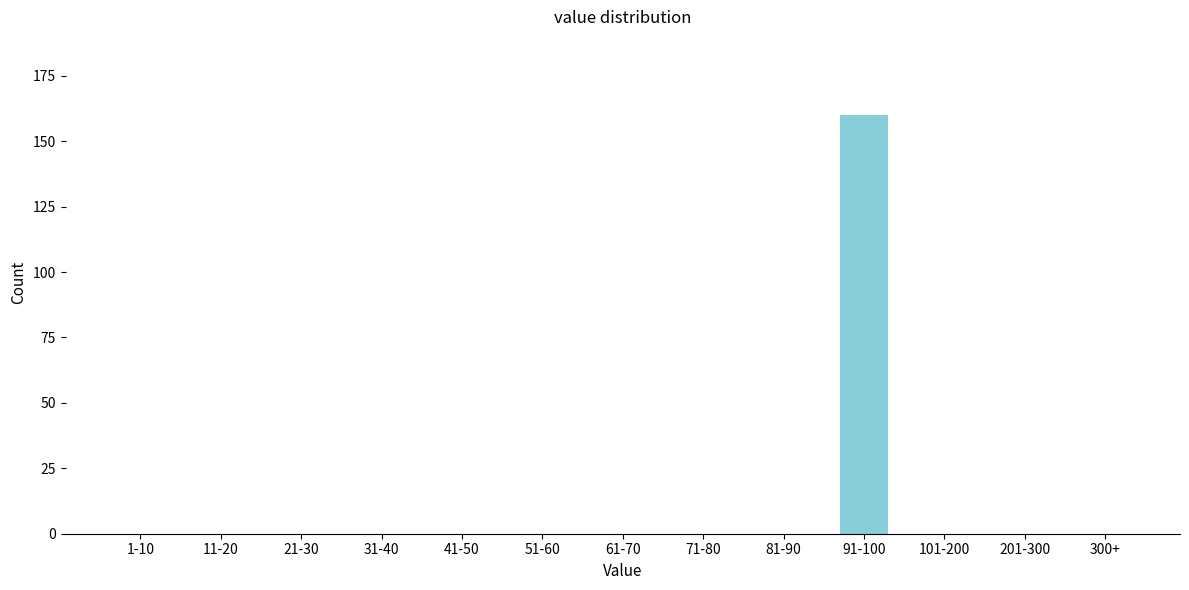

Reading right to left, transcribe all the data shown in this chart.

300+=0	201-300=0	101-200=0	91-100=160	81-90=0	71-80=0	61-70=0	51-60=0	41-50=0	31-40=0	21-30=0	11-20=0	1-10=0